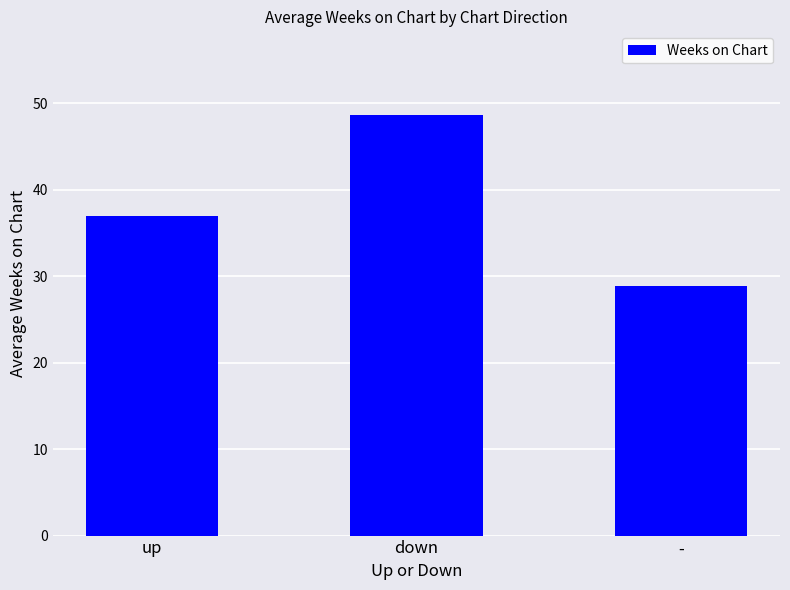

List the labels in order of value, smallest first.

-, up, down